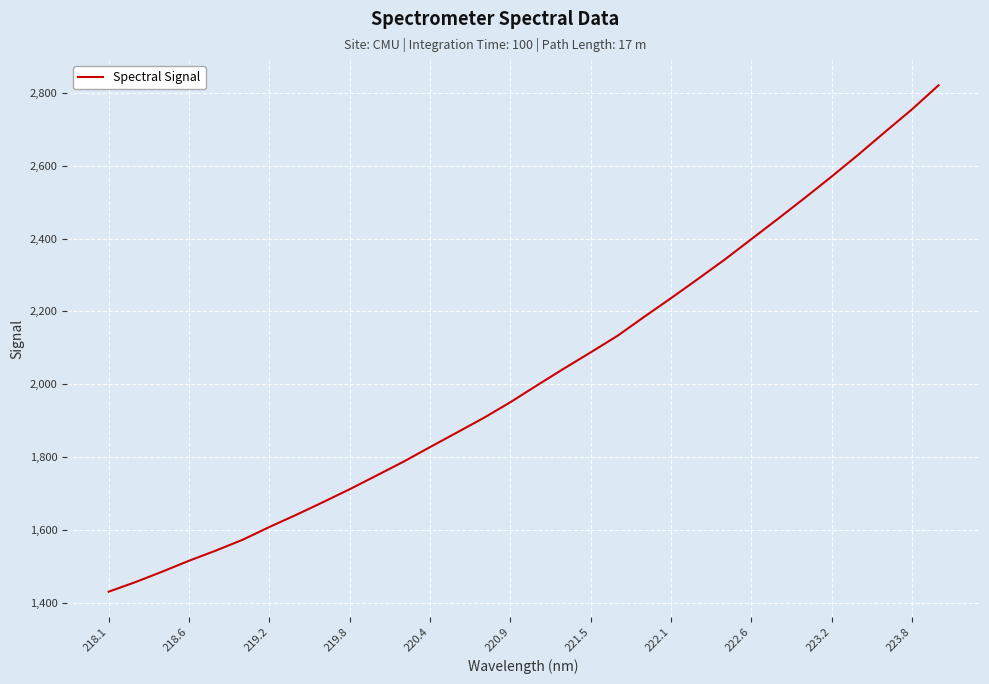

What is the greatest value displayed?

2821.3